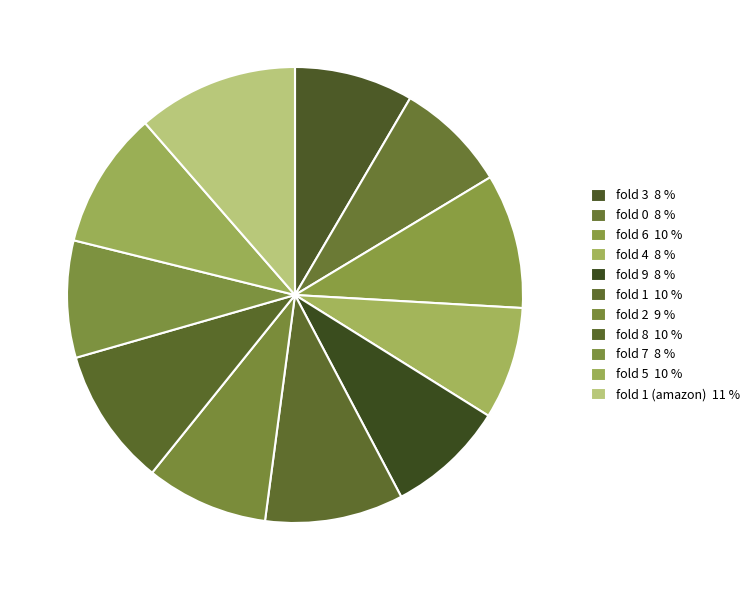

Count the number of slices in the pie.

11